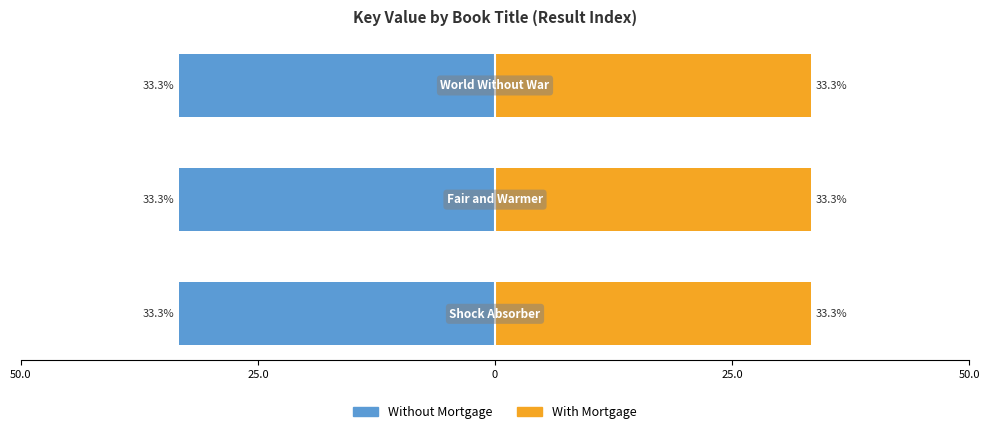

What is the average value of the Without Mortgage series?

-33.3